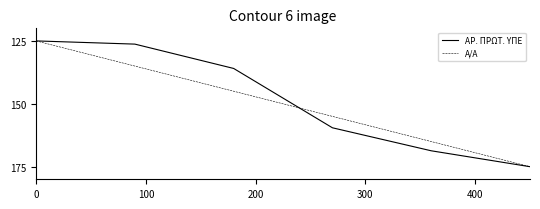

Reading left to right, list all the values displayed in this chart.

ΑΡ. ΠΡΩΤ. ΥΠΕ: 125.0	126.3	135.9	159.5	168.7	175.0
Α/Α: 125.0	135.0	145.0	155.0	165.0	175.0